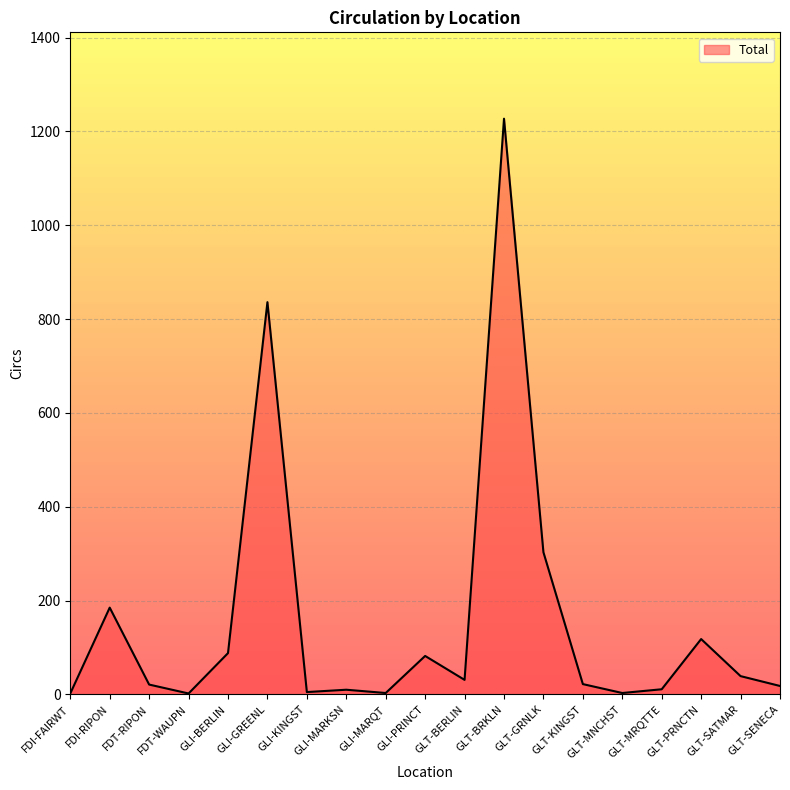

Which label corresponds to the largest value in the chart?

GLT-BRKLN